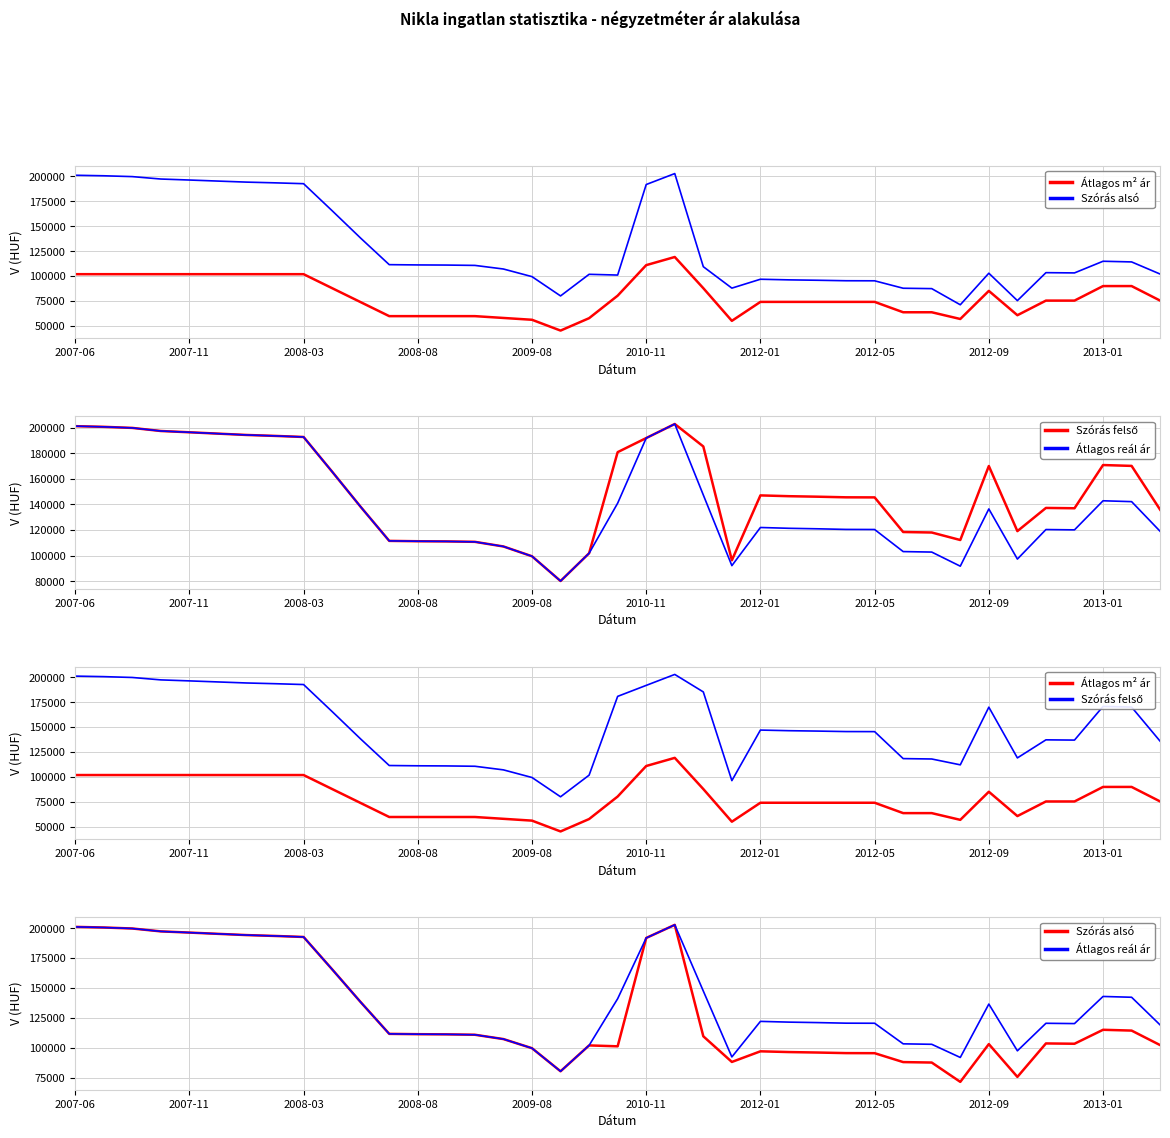

What are all the series names shown in the legend?

Átlagos m² ár, Szórás alsó, Szórás felső, Átlagos reál ár